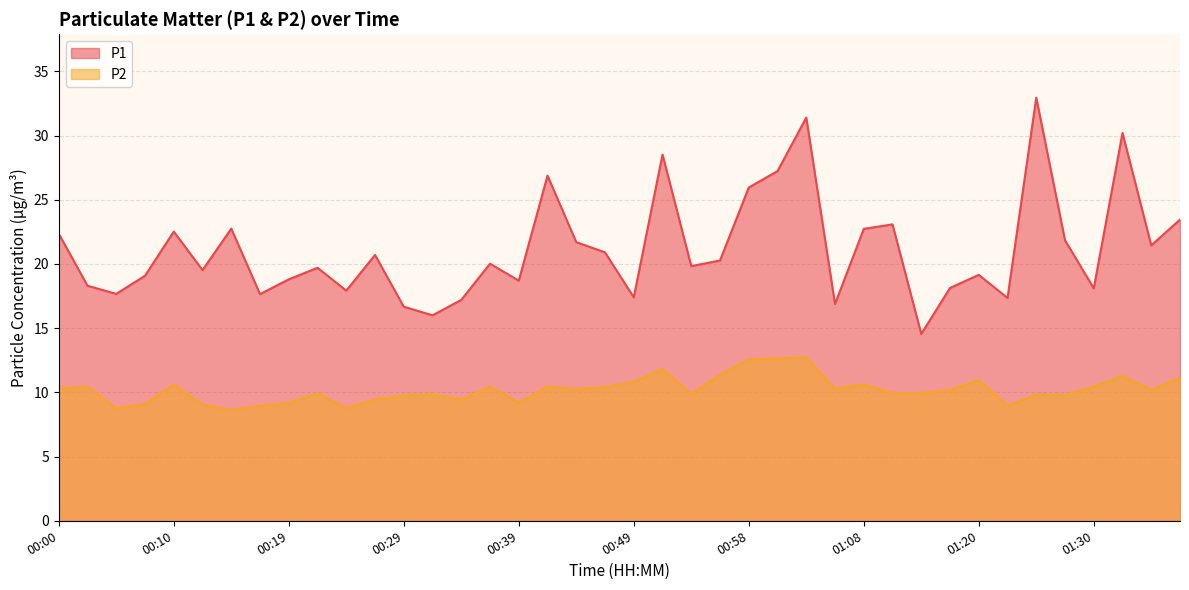

How many interior local peaks does the P1 series have?

12